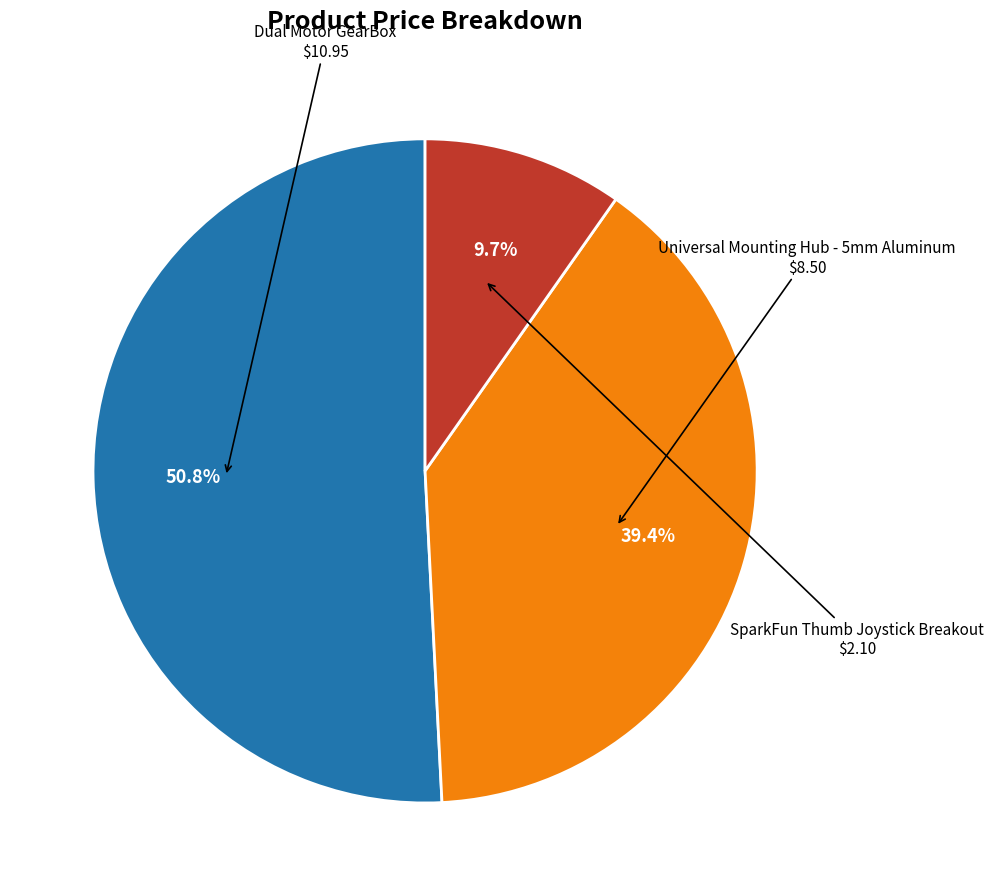

What is the ratio of the value at Dual Motor GearBox to the value at Universal Mounting Hub - 5mm Aluminum?

1.3